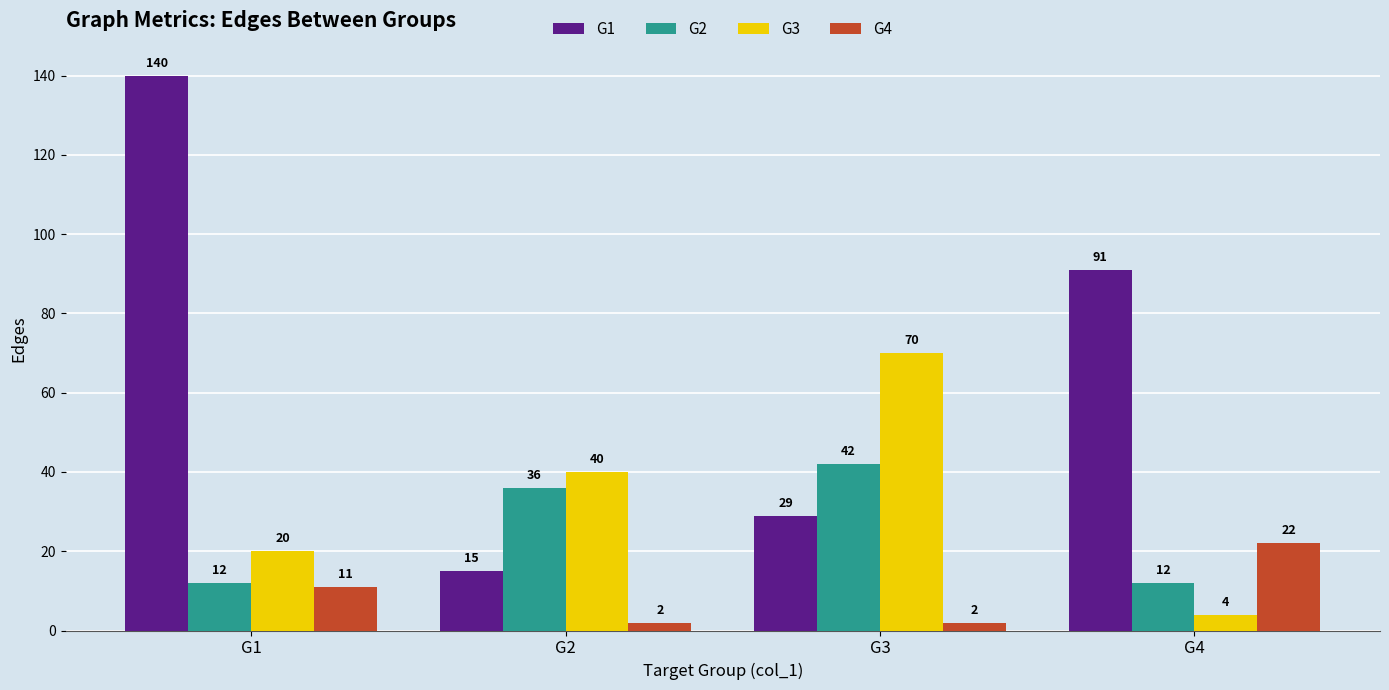

Is the value of G2 at G4 greater than the value of G1 at G1?

No